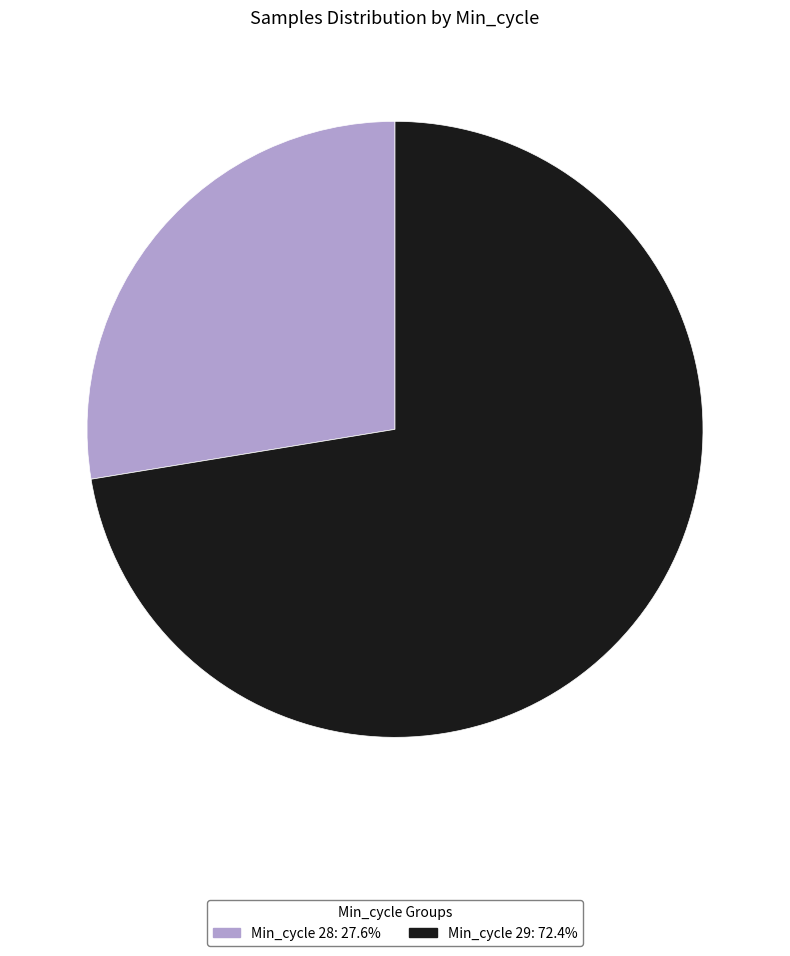

Approximately how many times larger is the value at Min_cycle 29: 72.4% compared to Min_cycle 28: 27.6%?

2.6